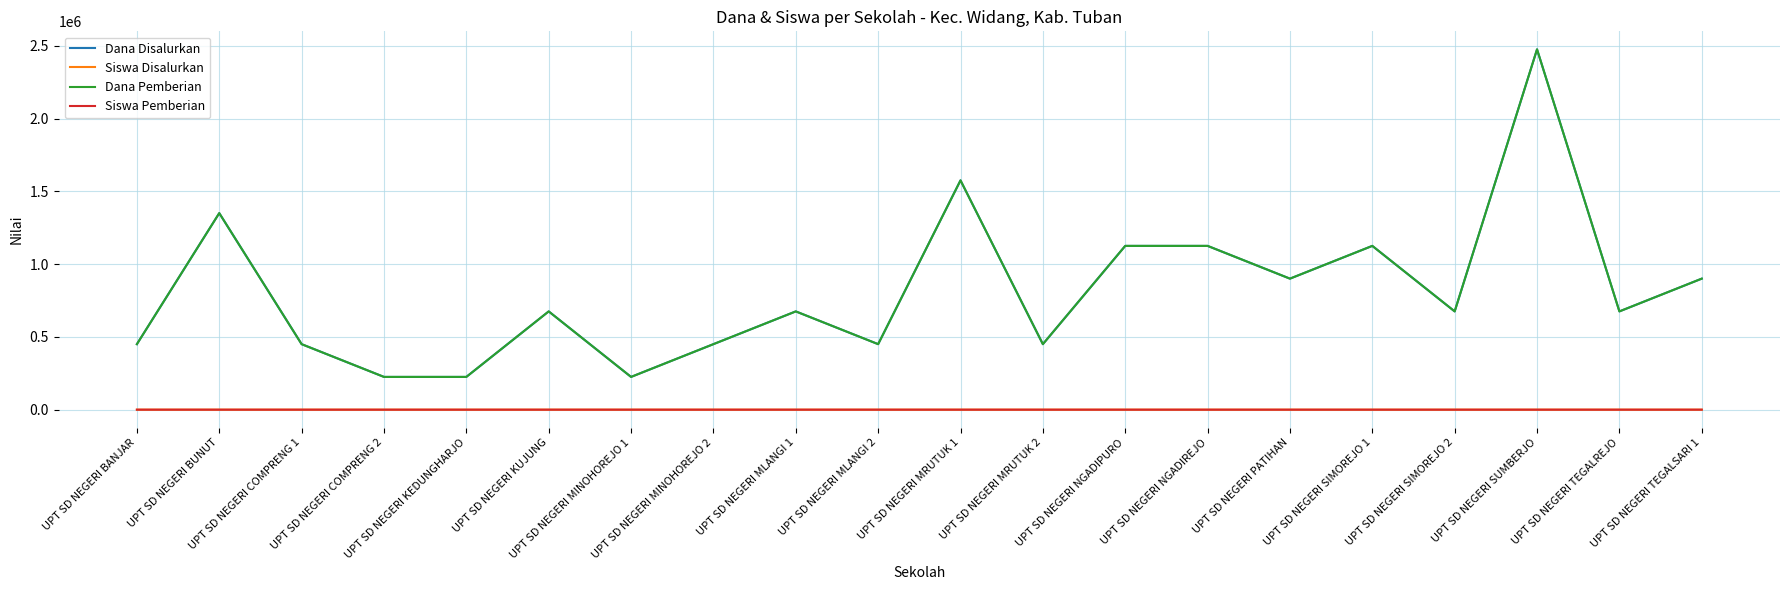

True or false: Siswa Pemberian has more than 1 points higher than both neighbors.

True